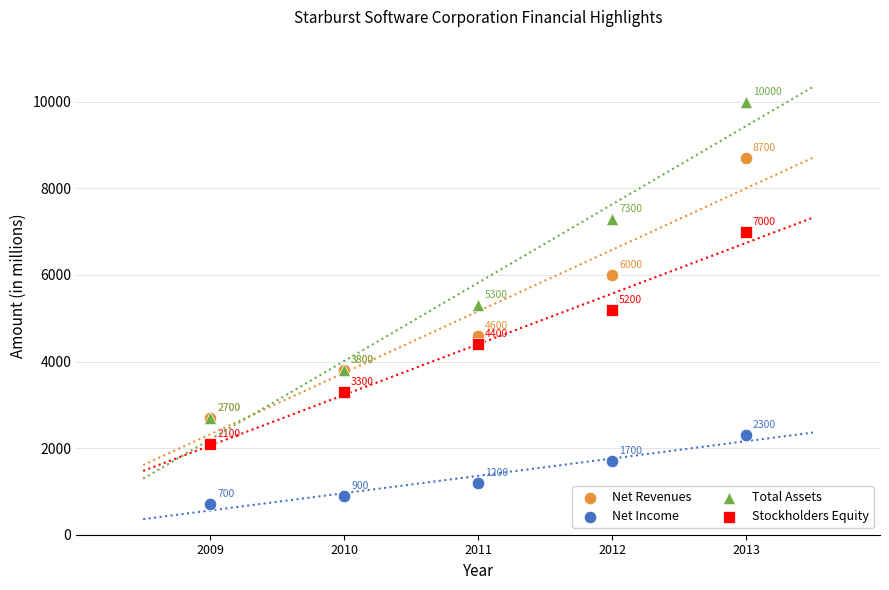

Across all series, what Y value is closest to 5350?

5300